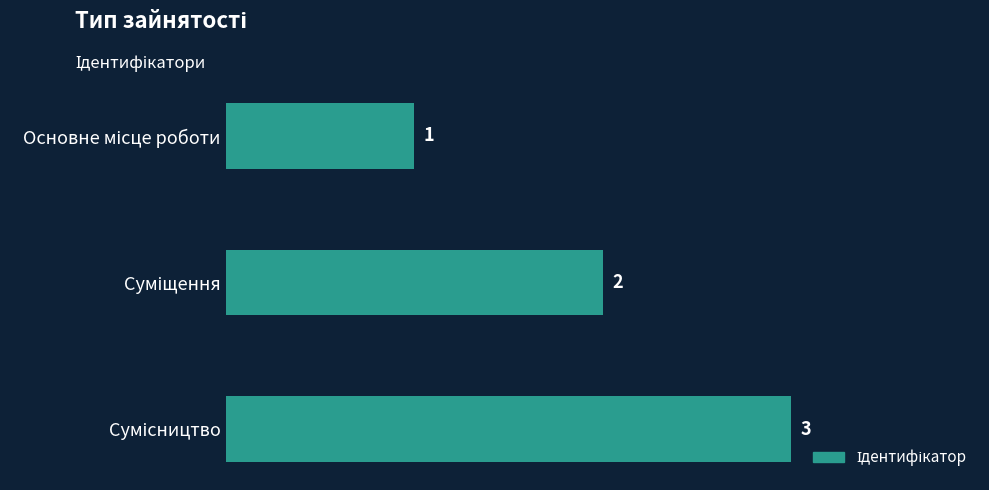

How many data points does each series have?

3